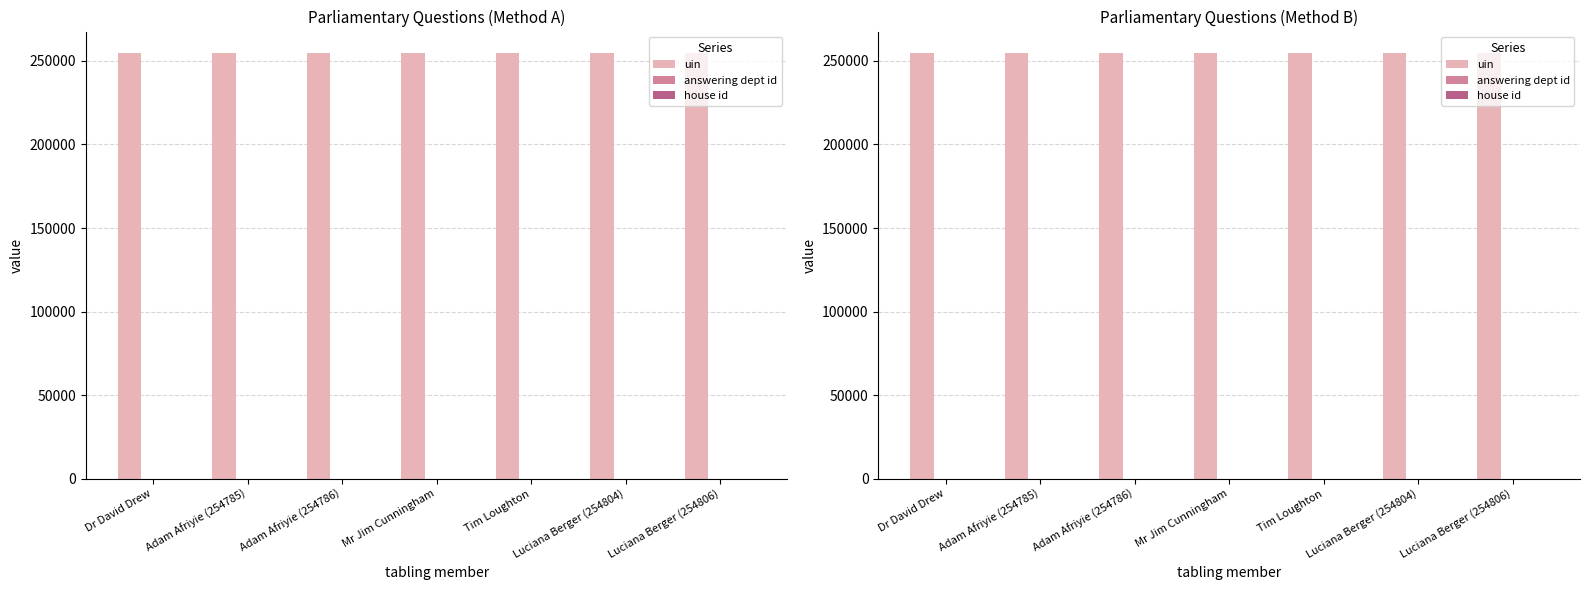

What is the average value of the house id series?

1